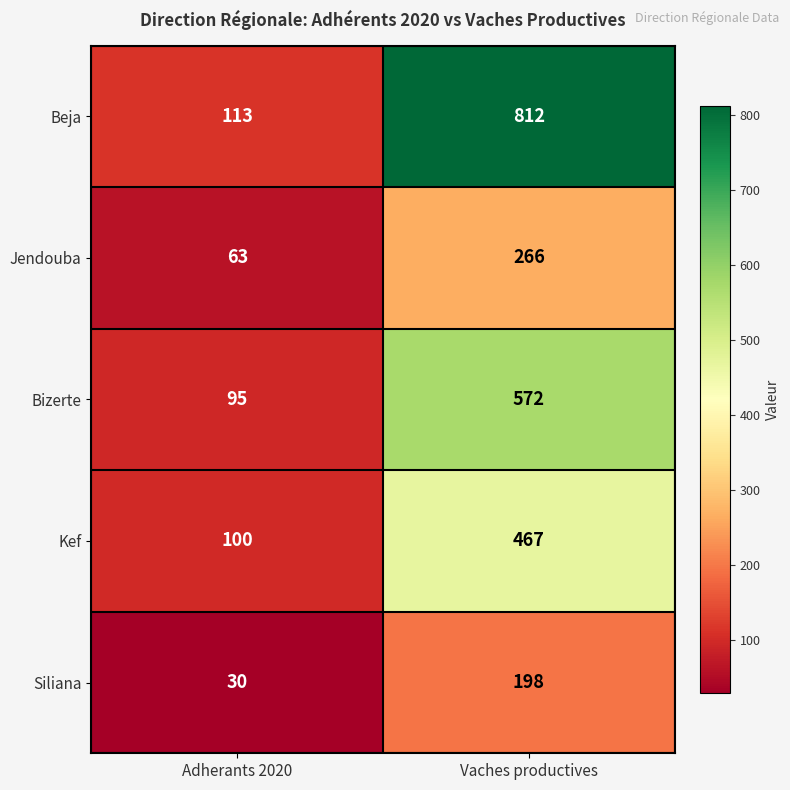

How many data points does each series have?

2